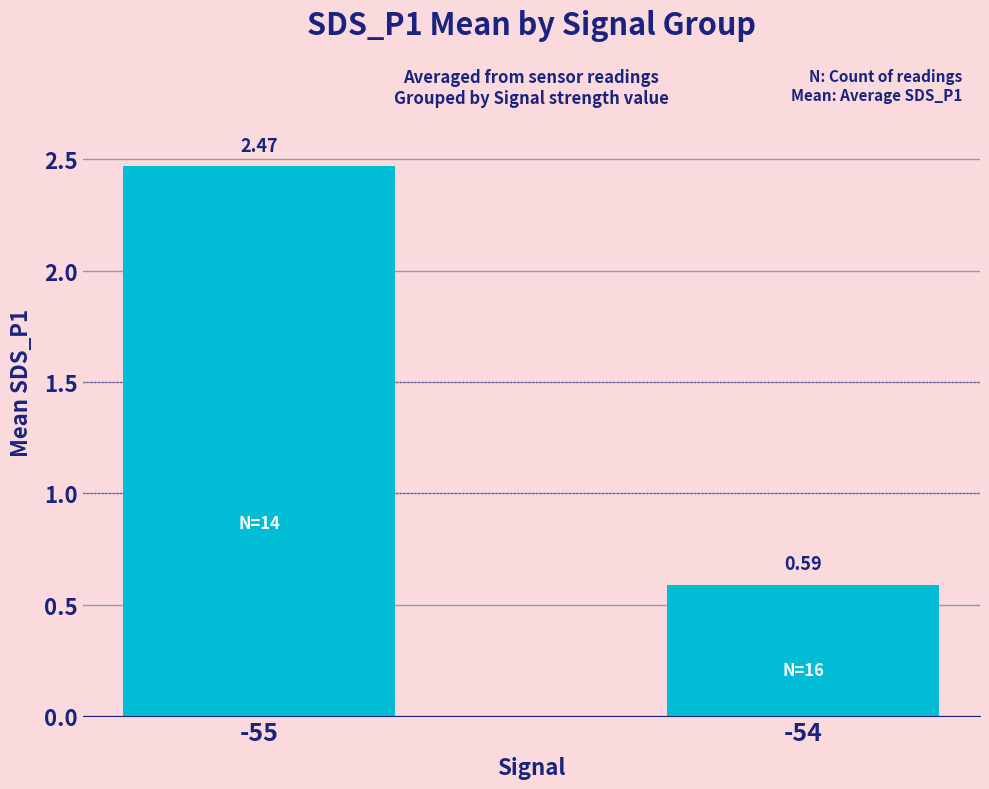

What is the sum of all values?

3.1